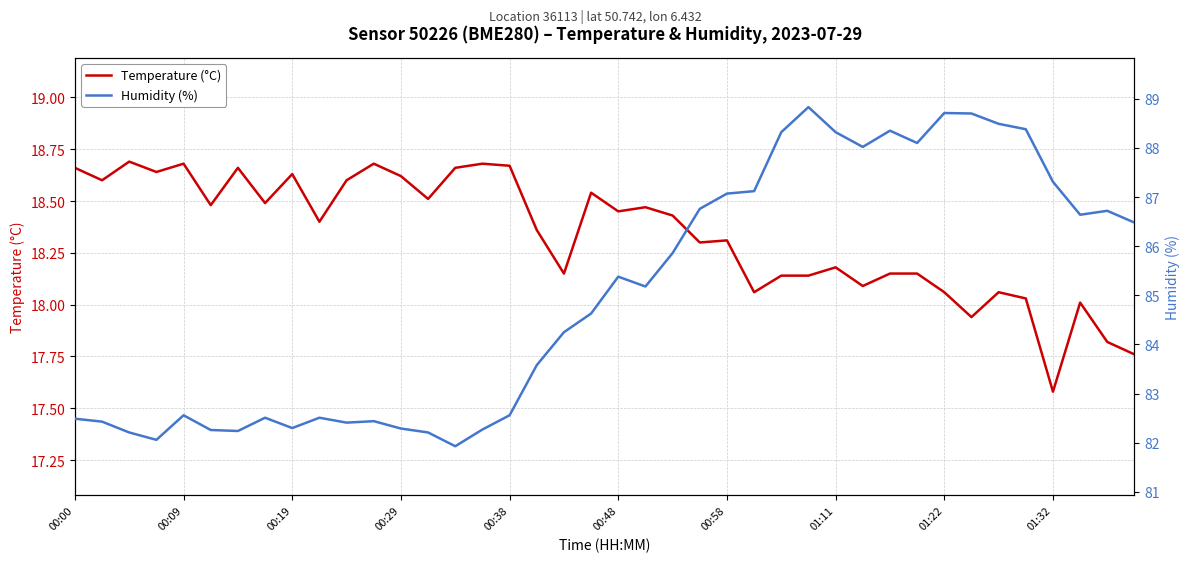

Reading right to left, list all the values displayed in this chart.

Temperature (°C): 17.8	17.8	18.0	17.6	18.0	18.1	17.9	18.1	18.1	18.1	18.1	18.2	18.1	18.1	18.1	18.3	18.3	18.4	18.5	18.4	18.5	18.1	18.4	18.7	18.7	18.7	18.5	18.6	18.7	18.6	18.4	18.6	18.5	18.7	18.5	18.7	18.6	18.7	18.6	18.7
Humidity (%): 86.5	86.7	86.6	87.3	88.4	88.5	88.7	88.7	88.1	88.3	88.0	88.3	88.8	88.3	87.1	87.1	86.8	85.9	85.2	85.4	84.6	84.2	83.6	82.6	82.3	81.9	82.2	82.3	82.4	82.4	82.5	82.3	82.5	82.2	82.3	82.6	82.1	82.2	82.4	82.5